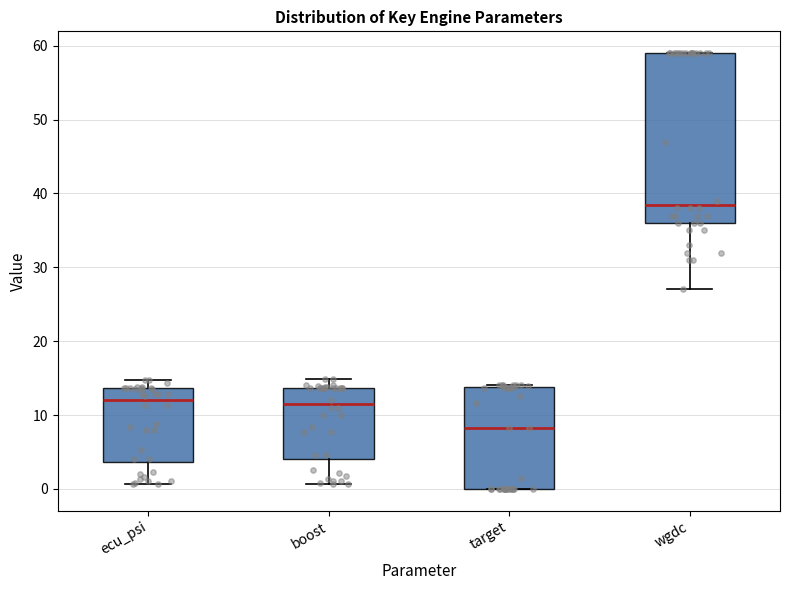

Comparing the boxes themselves (not the whiskers), which one is the tallest?

wgdc